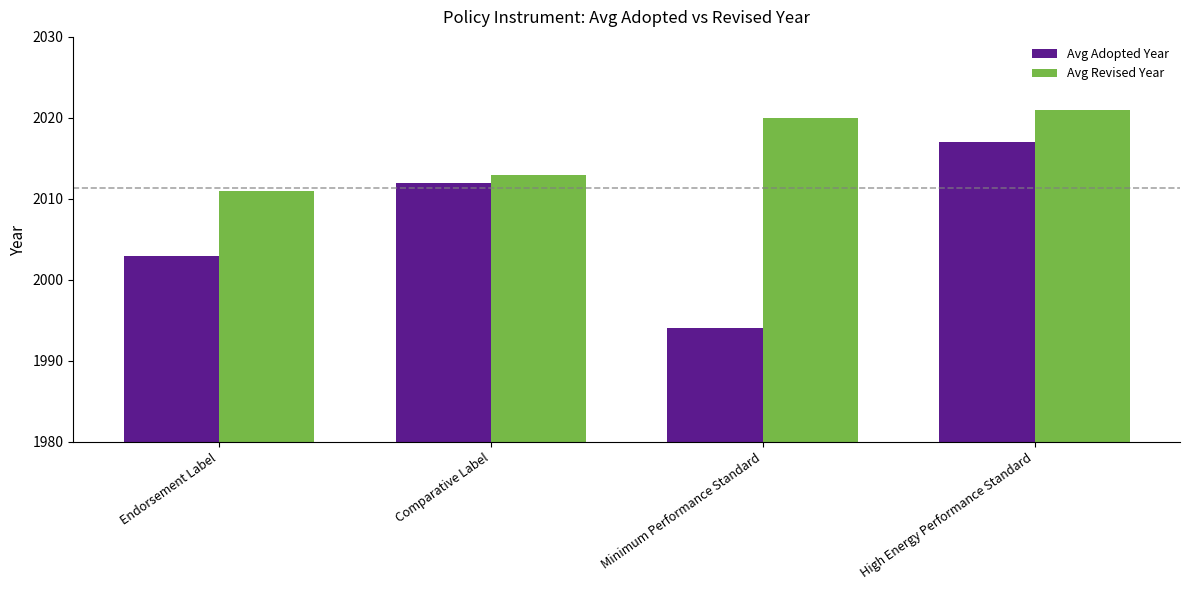

Where is Avg Revised Year nearest to the value 2016?

Comparative Label